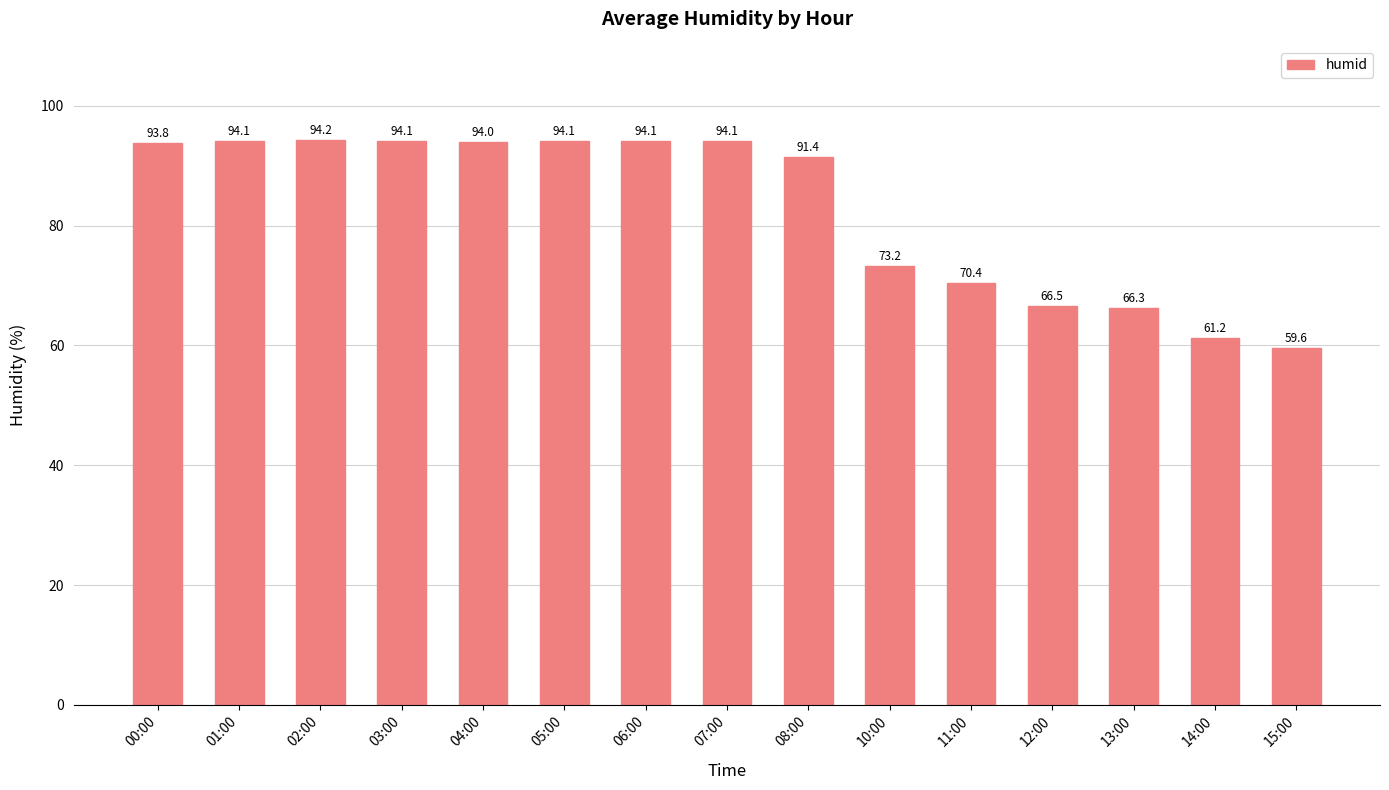

What is the maximum value shown in the chart?

94.2